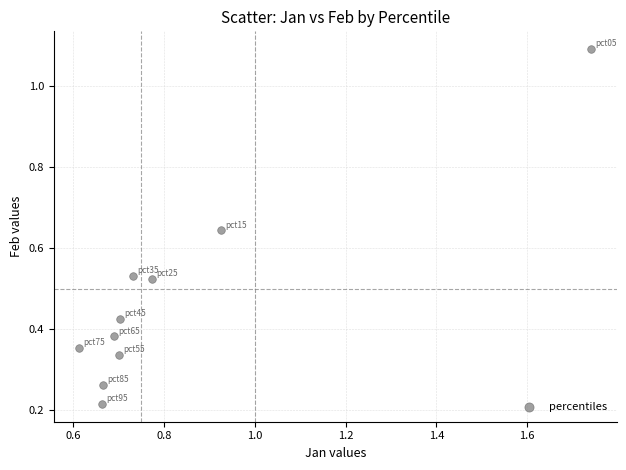

What is the range of Y values (max minus min)?

0.9